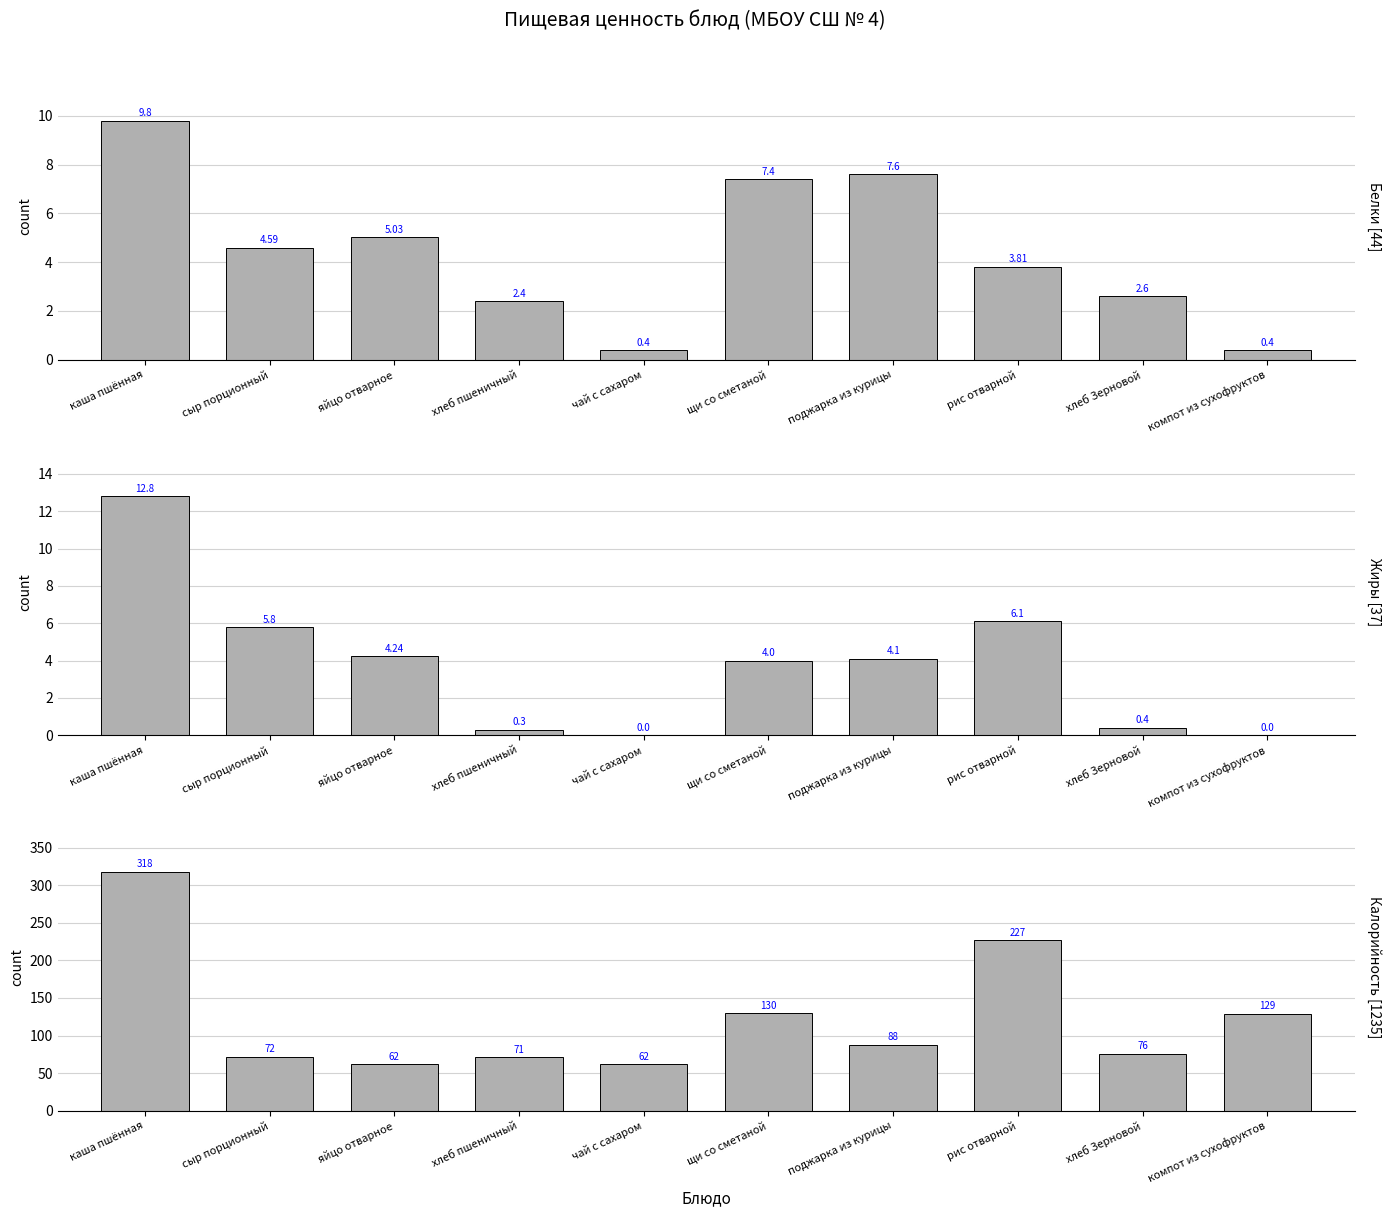

Which has a higher value, сыр порционный or каша пшённая?

каша пшённая